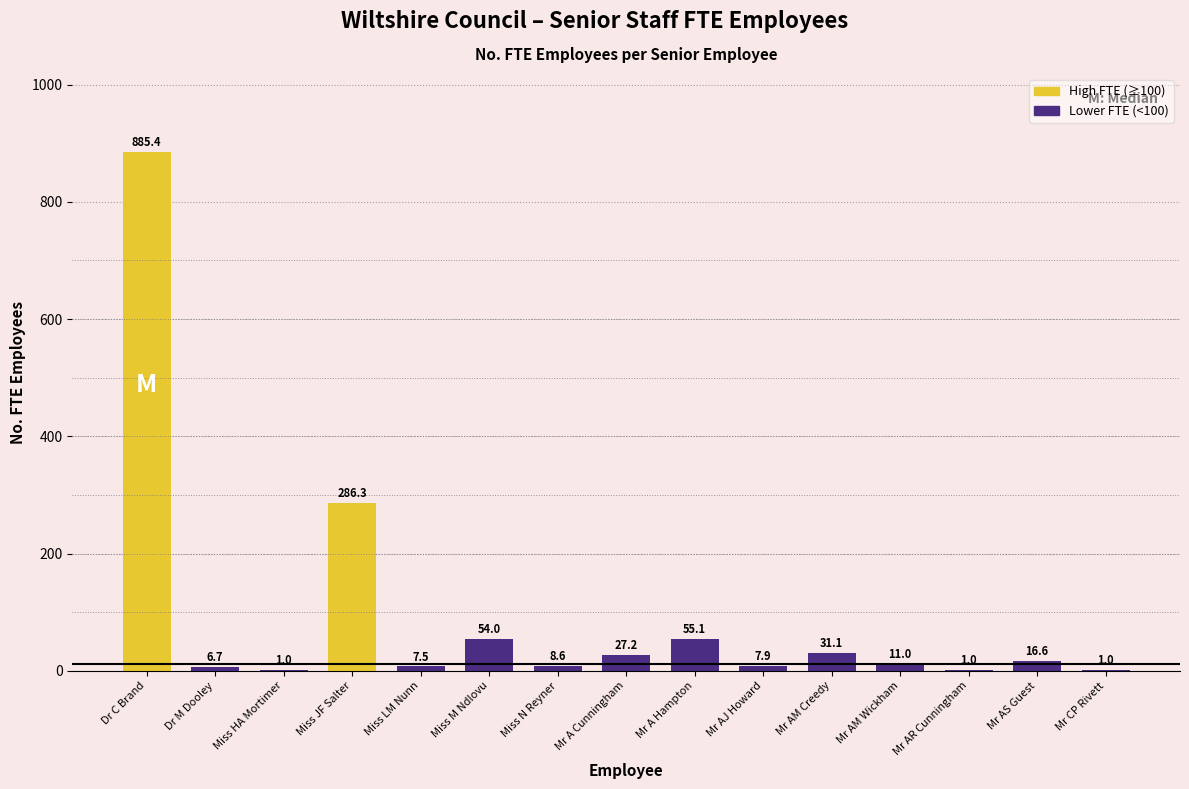

At which category does the chart reach its peak across all series?

Dr C Brand